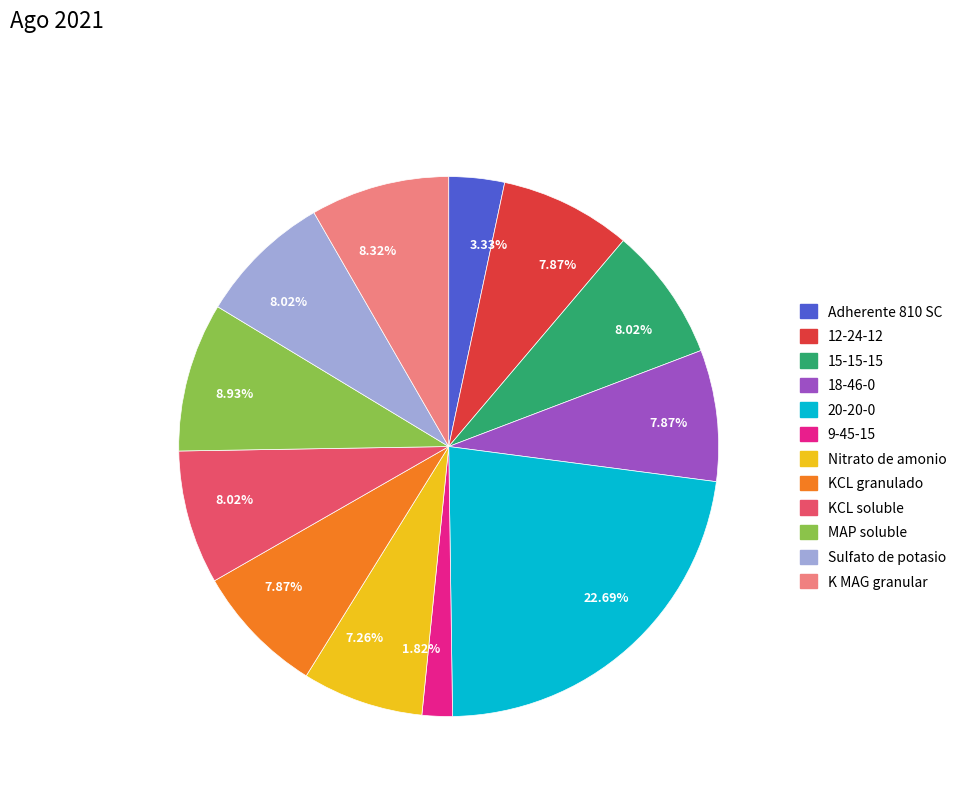

Does any single category account for the majority?

No